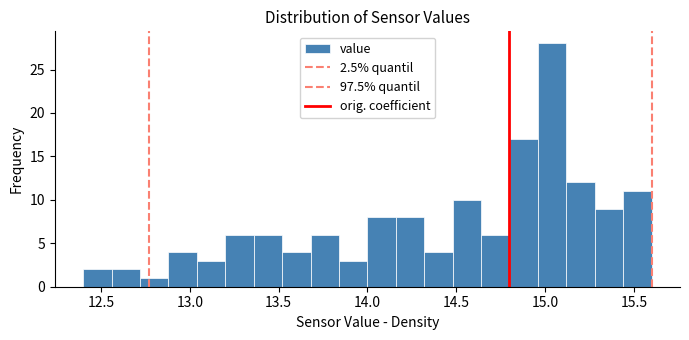

Read against the x-axis, roughly where is the centre of the tallest bar?

15.05